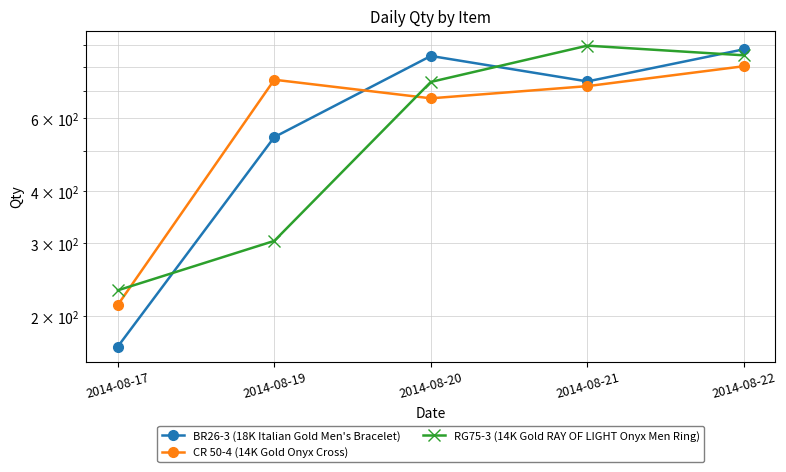

What is the sum of the CR 50-4 (14K Gold Onyx Cross) values at 2014-08-22 and 2014-08-21?

1520